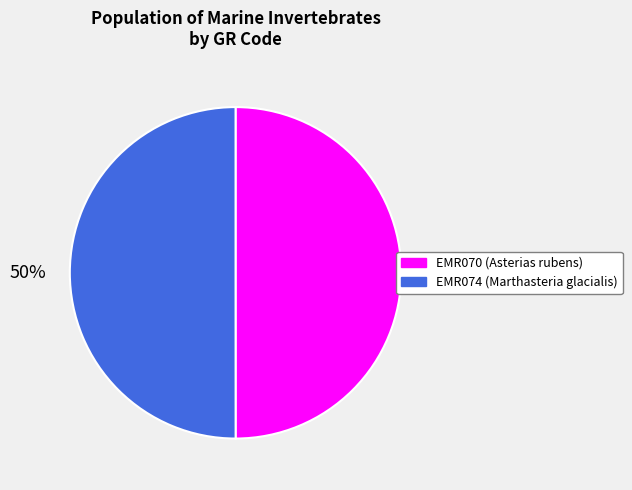

How many segments does this pie chart have?

2